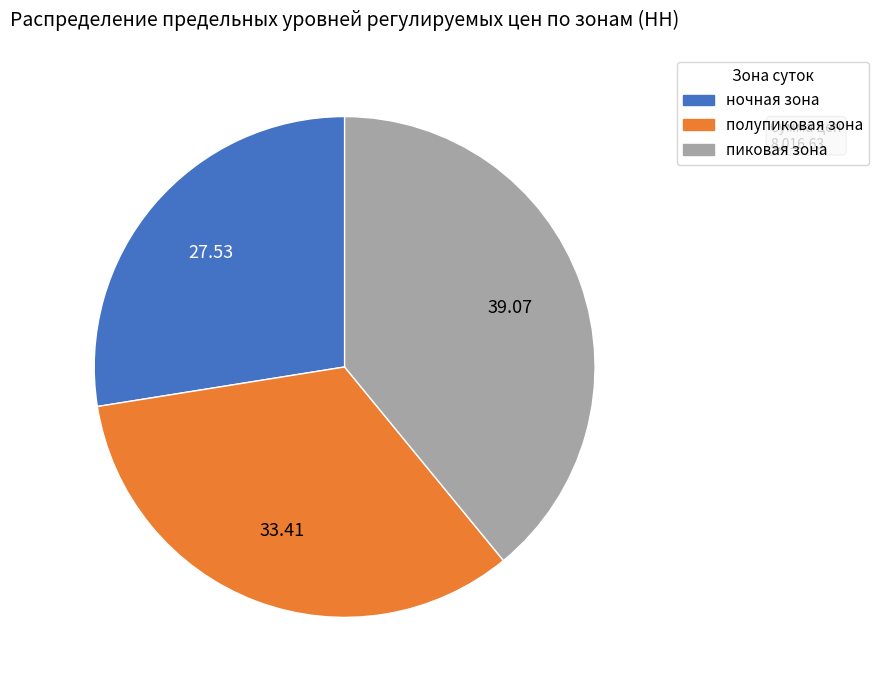

Count the number of slices in the pie.

3